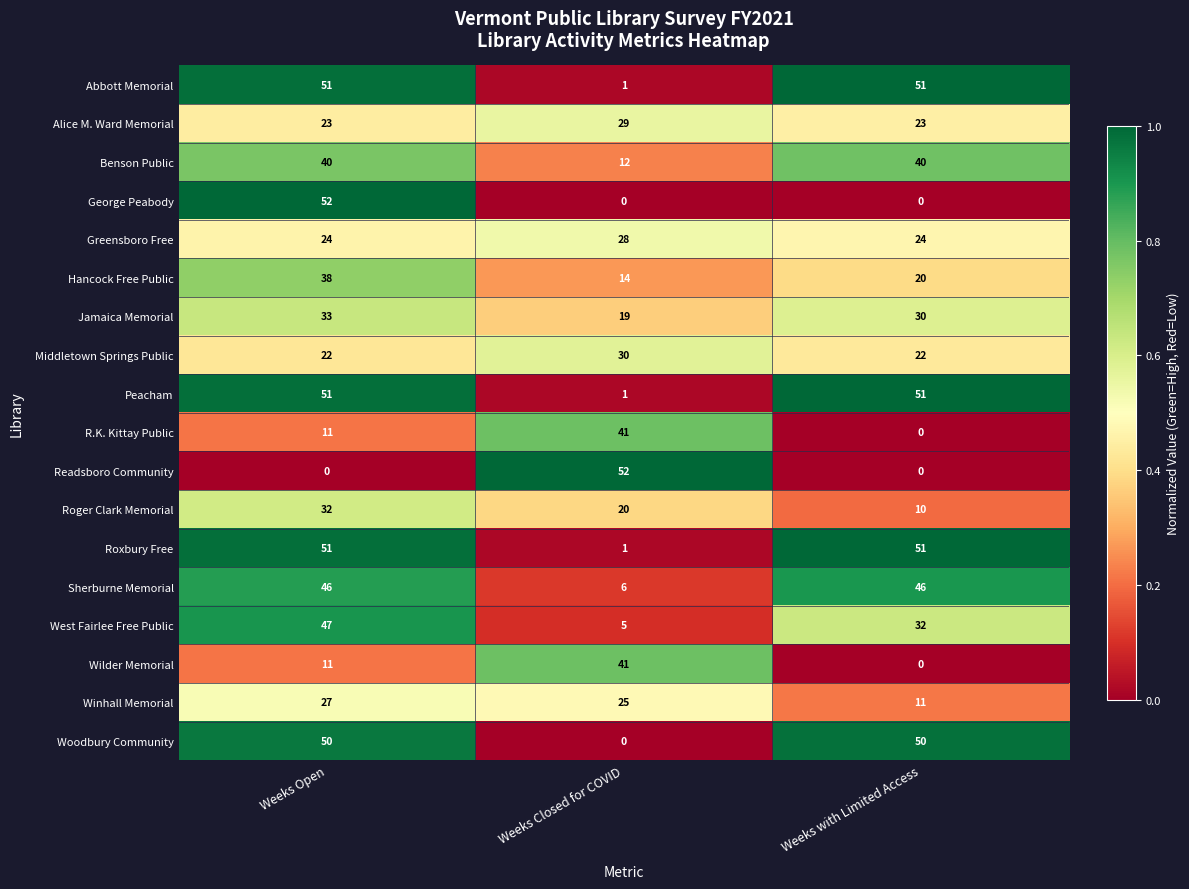

What is the greatest value displayed?

52